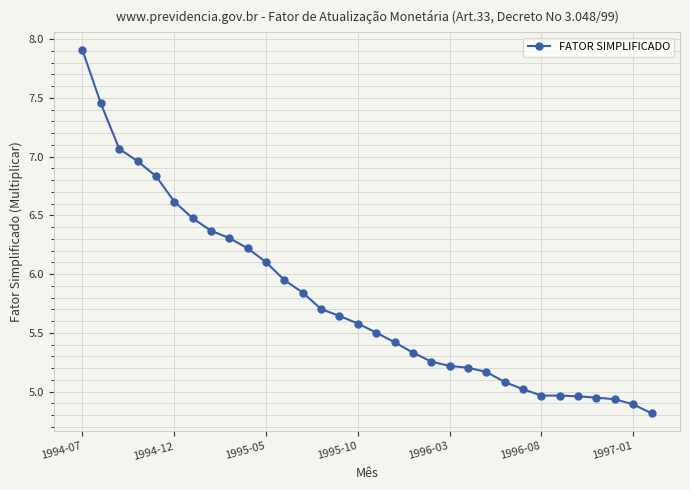

What is the difference between the maximum and minimum values?

3.1